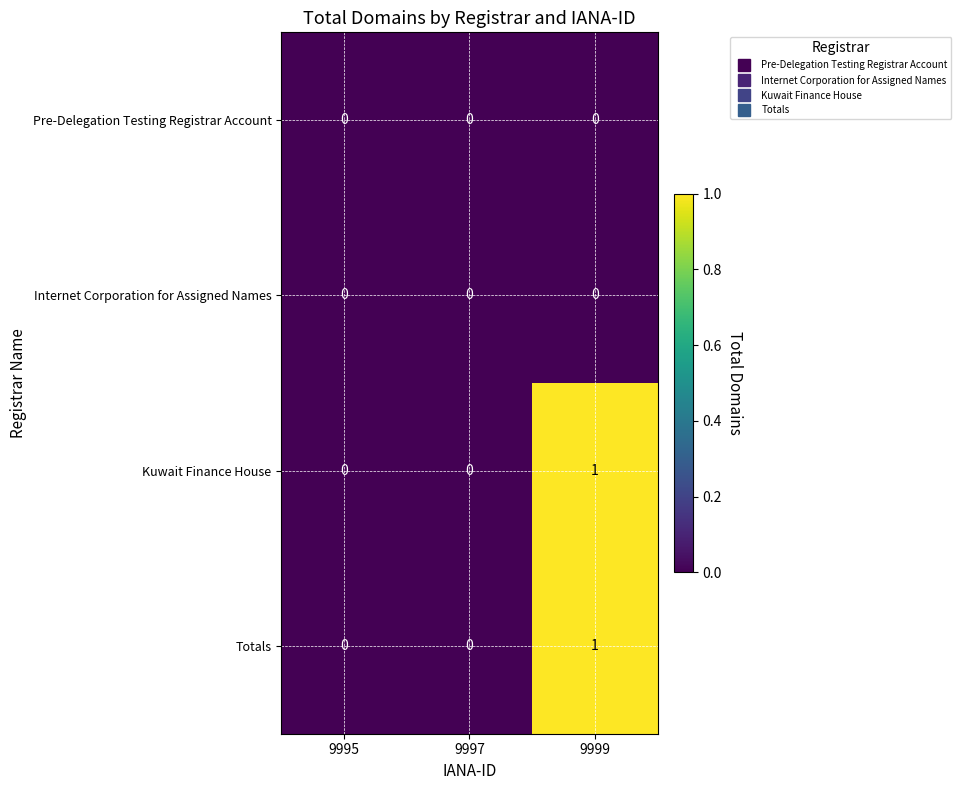

Which category has the highest value across all series?

9999